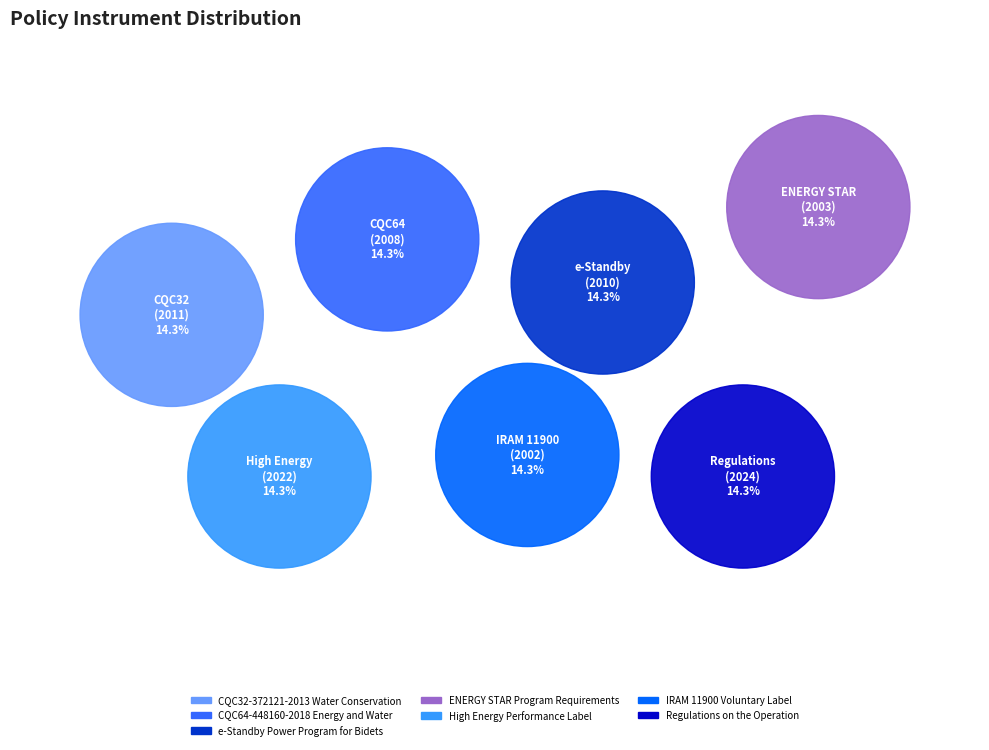

Which slice is the largest?

Regulations on the Operation